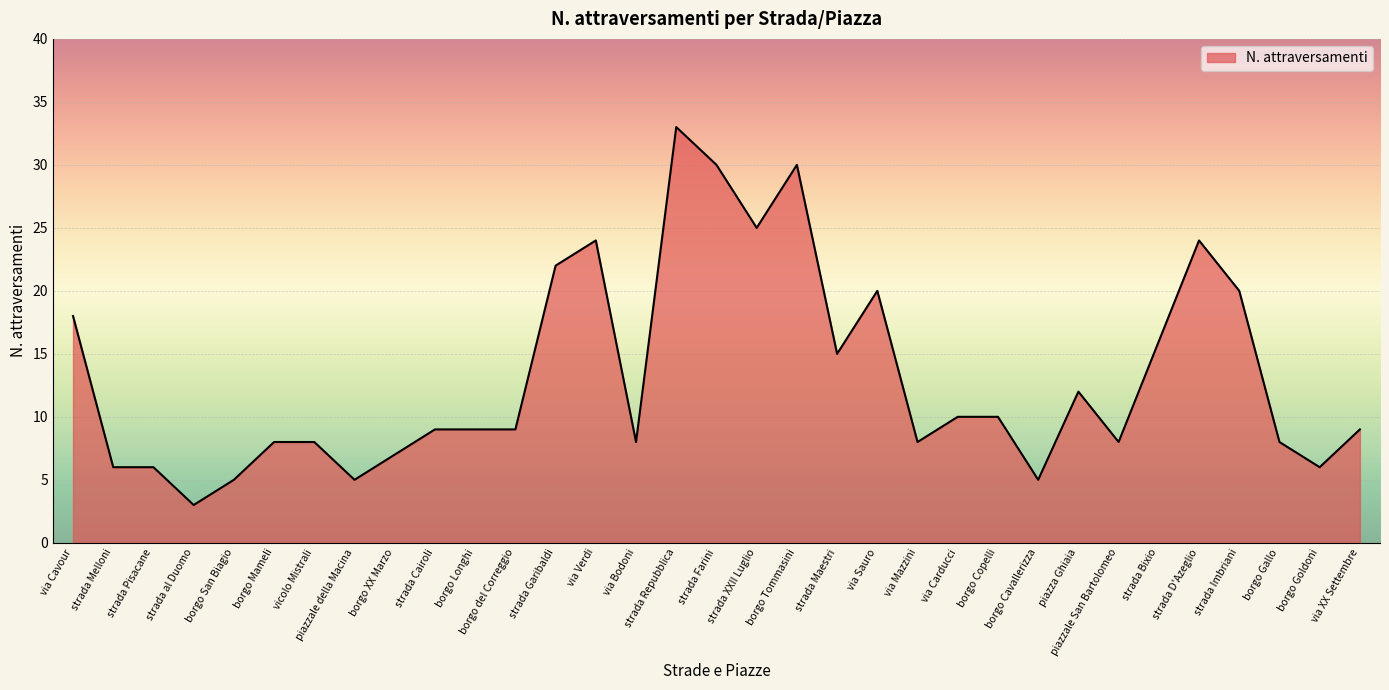

What is the smallest value displayed?

3